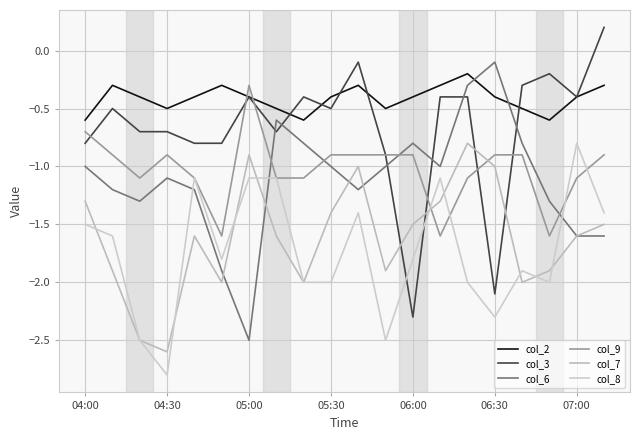

Does the chart display data point markers on the line(s)?

No